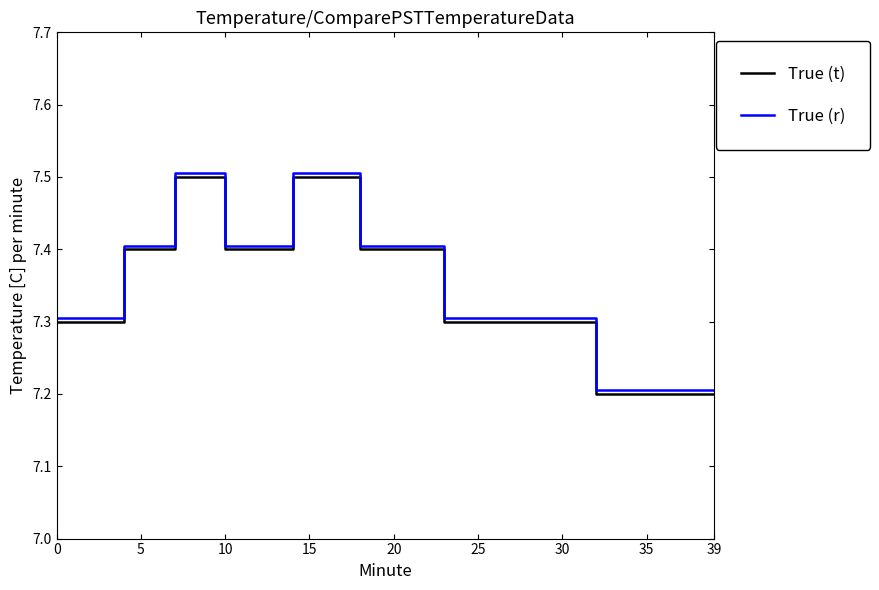

True or false: True (t) and True (r) intersect in this chart.

False